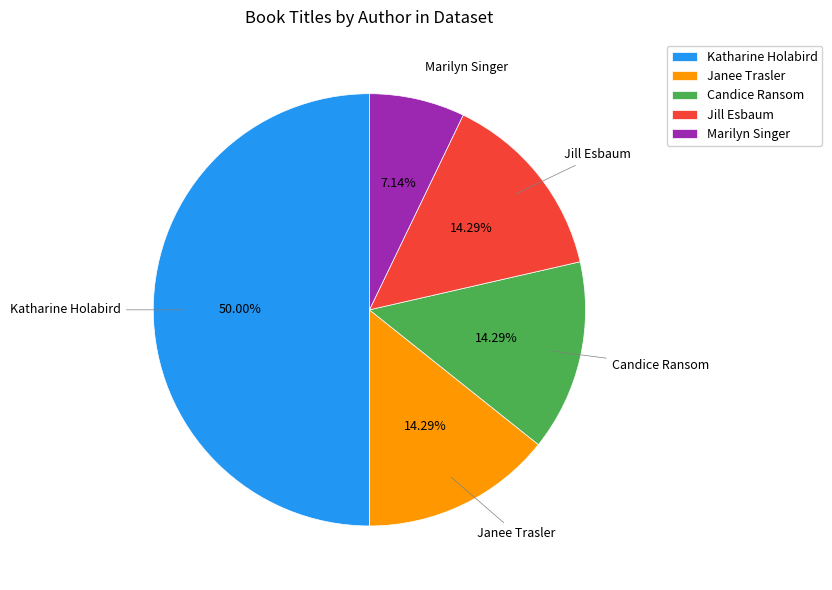

To the nearest percent, what portion does Katharine Holabird represent?

50%